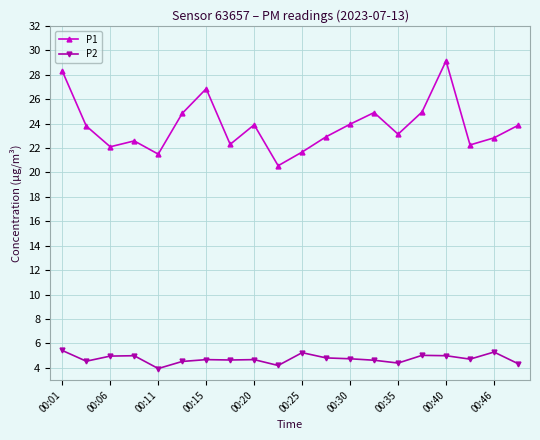

What is the minimum value shown in the chart?

4.0